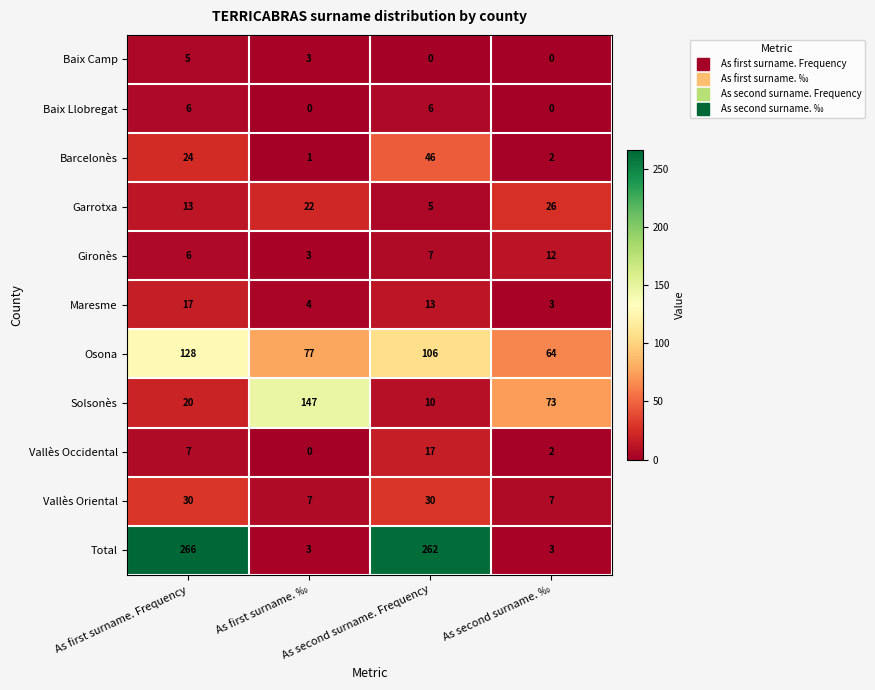

What is the sum of all Barcelonès values?

73